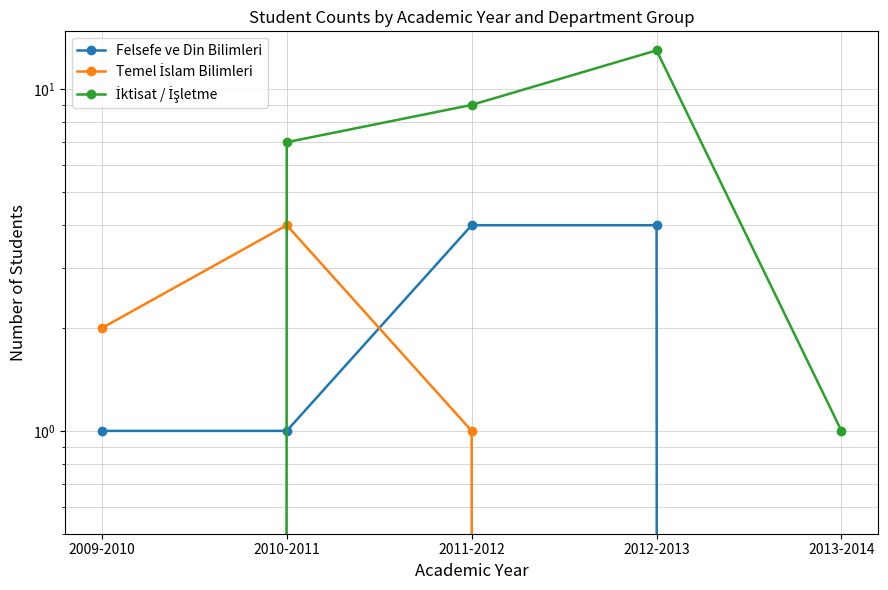

Which series changed the most between 2010-2011 and 2011-2012?

Felsefe ve Din Bilimleri